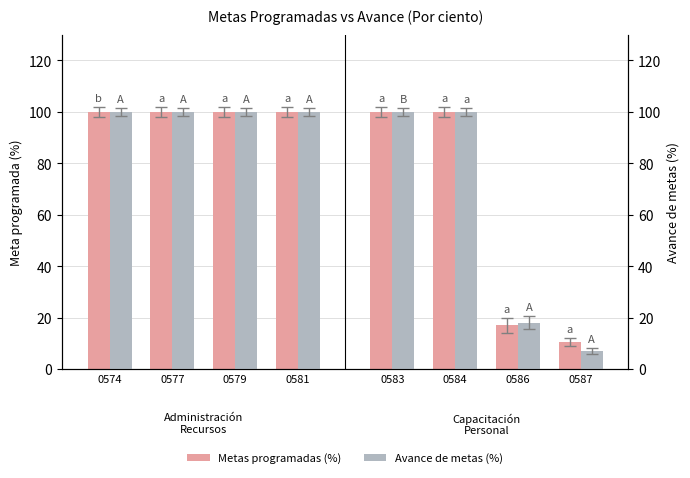

At which category is the sum across all series the highest?

0574